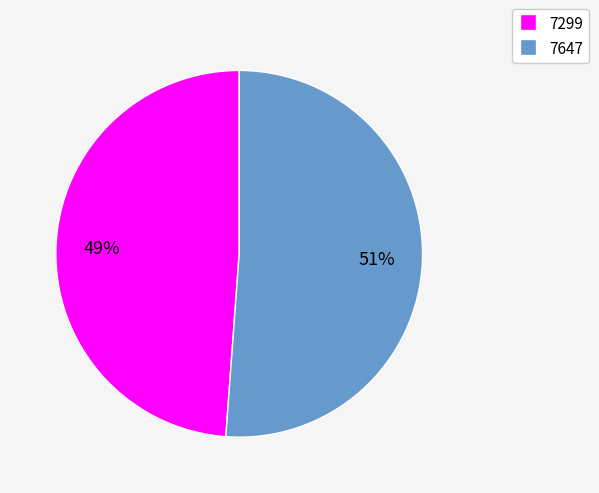

Do 7647 and 7299 together represent more than half of the pie?

Yes